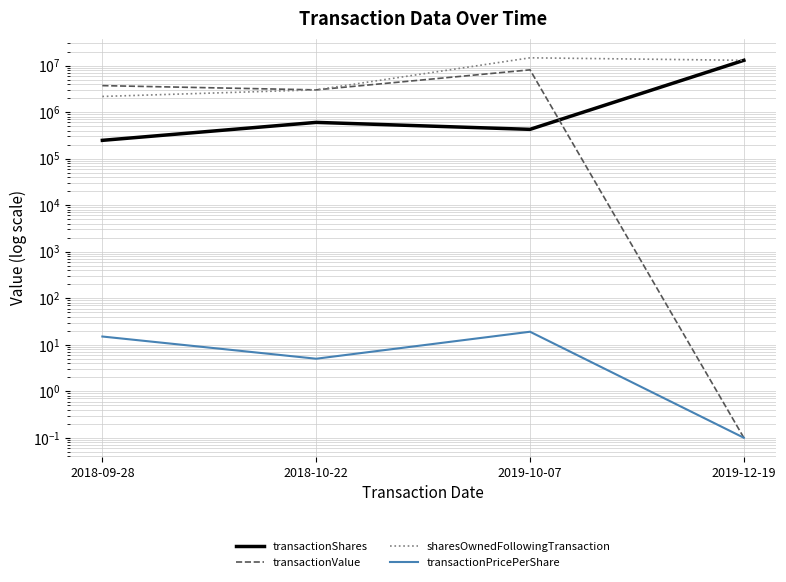

Between 2018-09-28 and 2019-12-19, which series saw the biggest shift?

transactionShares